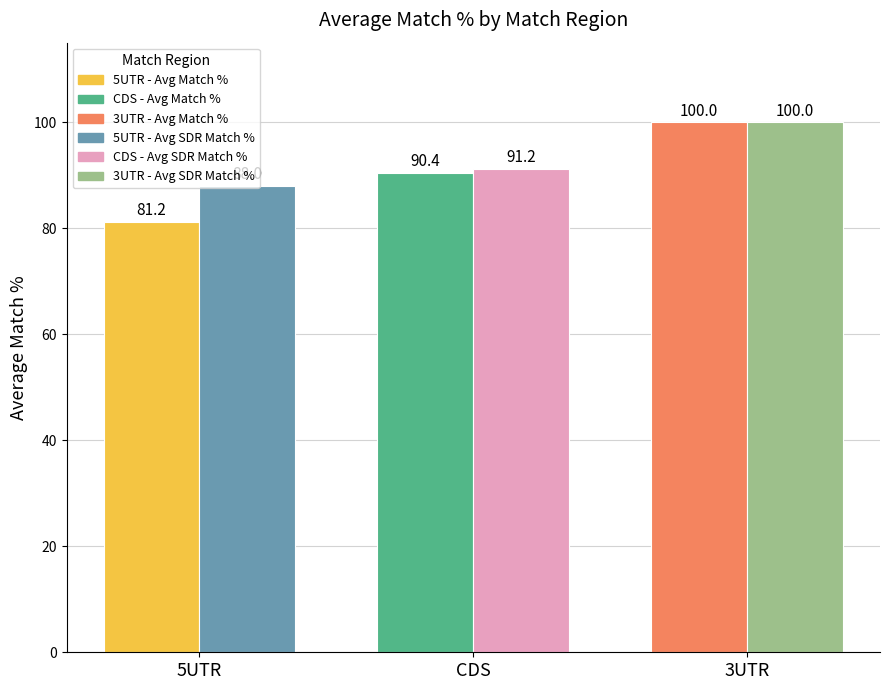

What position from the right is 5UTR?

3